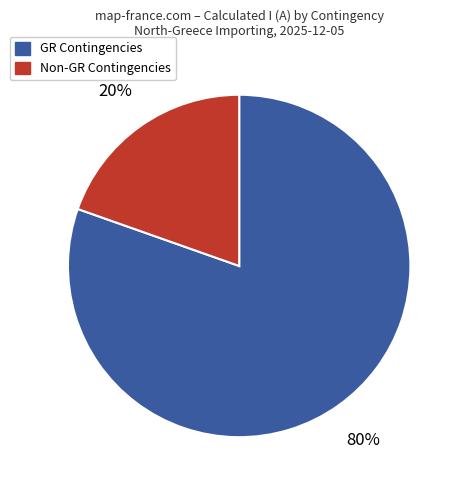

To the nearest percent, what is the average slice percentage?

50%